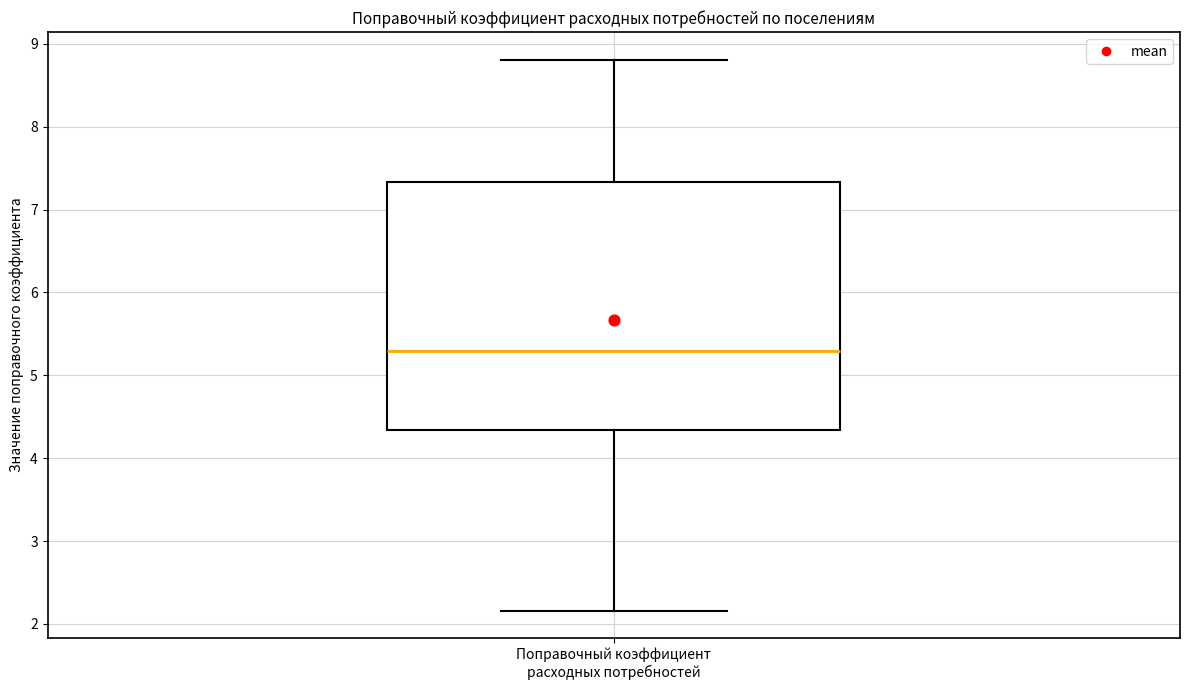

Read this box plot against the y-axis: the position of the median line, the range covered by the box, and the ends of both whiskers. The values are not printed on the chart, so give them approximately, as read against the axis.

median 5.3, box 4.3 to 7.3, whiskers 2.2 to 8.8